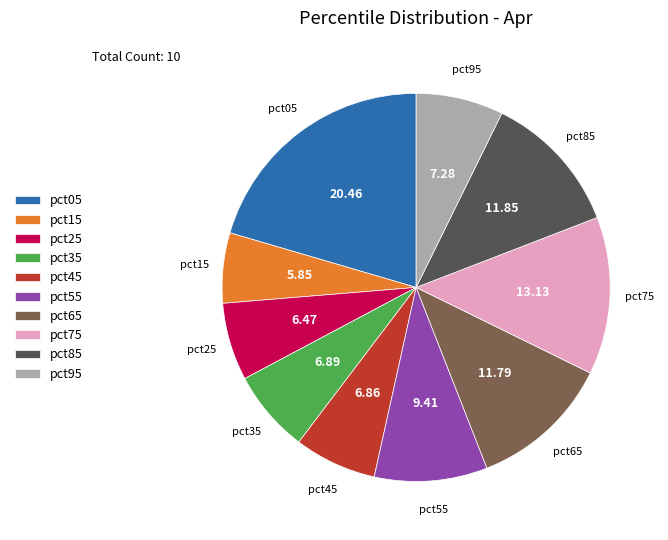

The pct65 slice represents 6% of the pie. True or false?

False